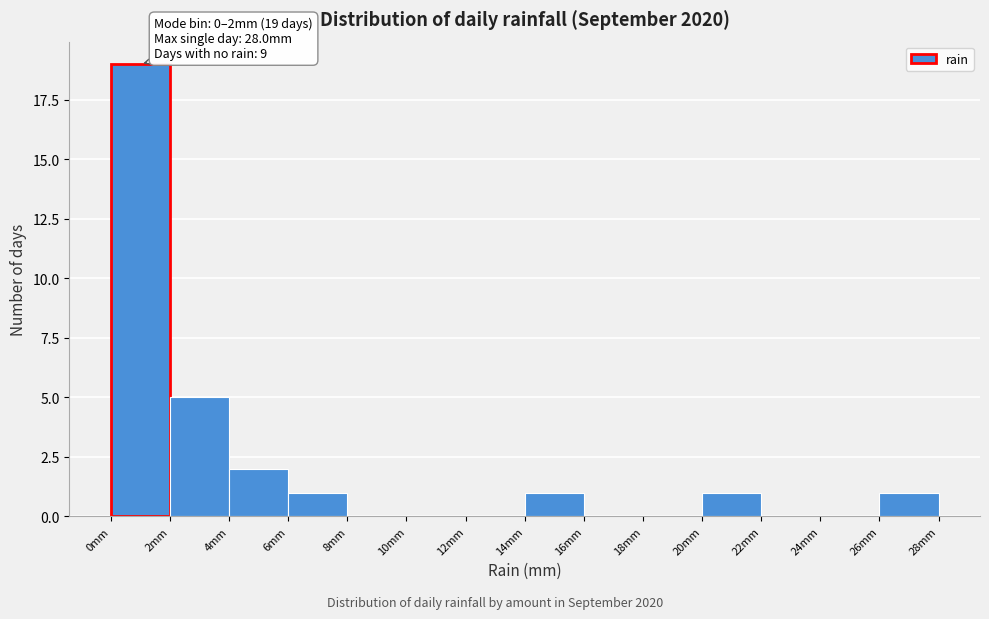

Which range on the x-axis has the tallest bar?

0 to 2